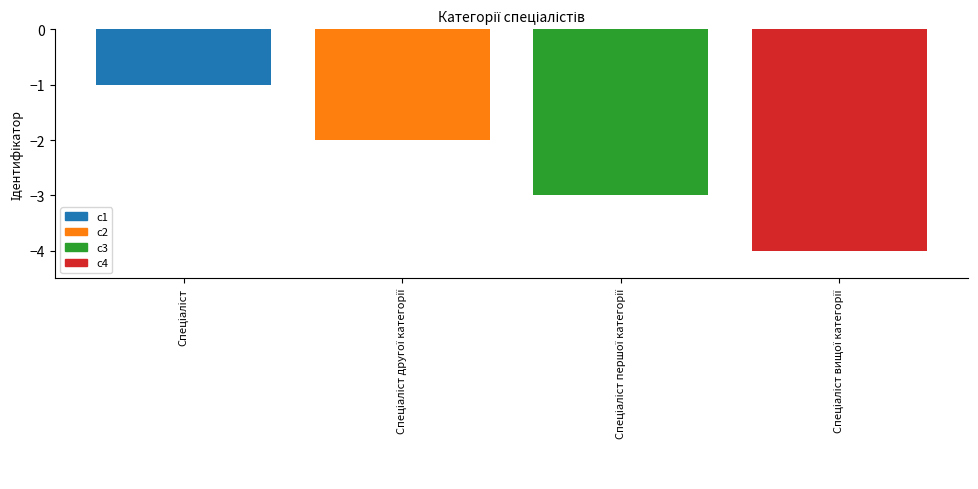

Which series has the widest spread of values?

c1